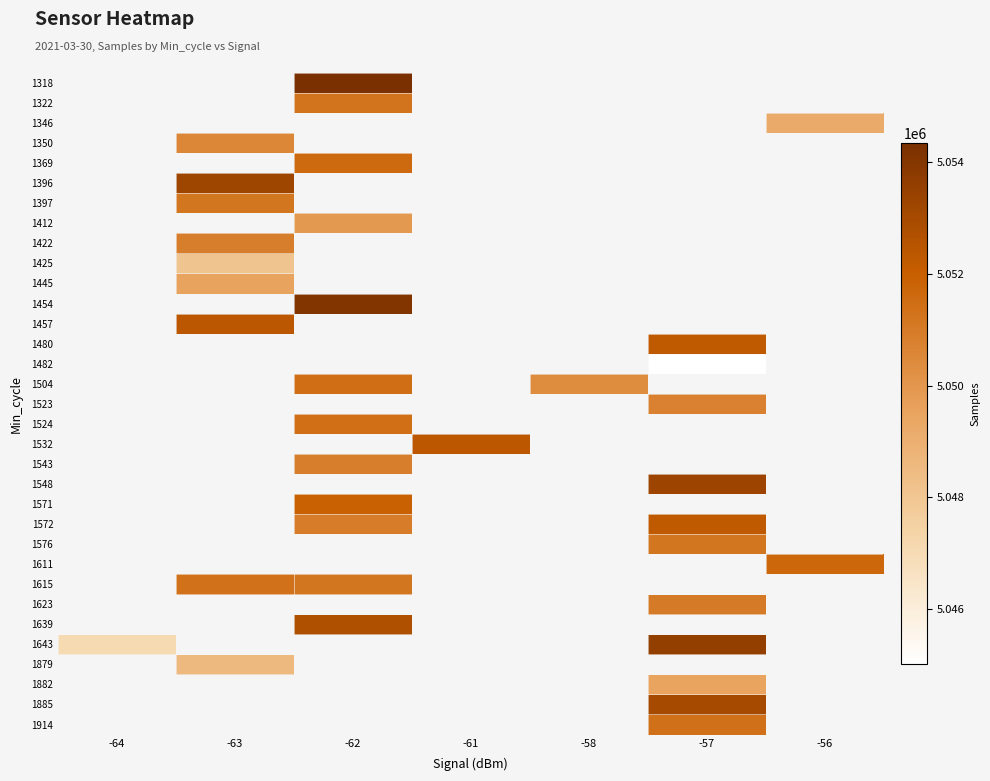

At which category does the chart reach its minimum across all series?

-57